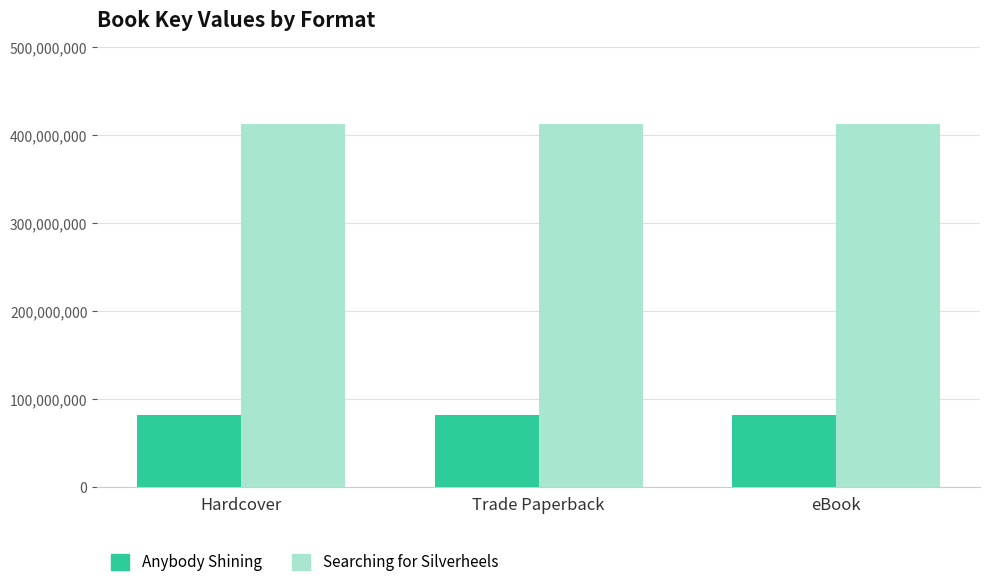

Read the Searching for Silverheels value at eBook.

413237225